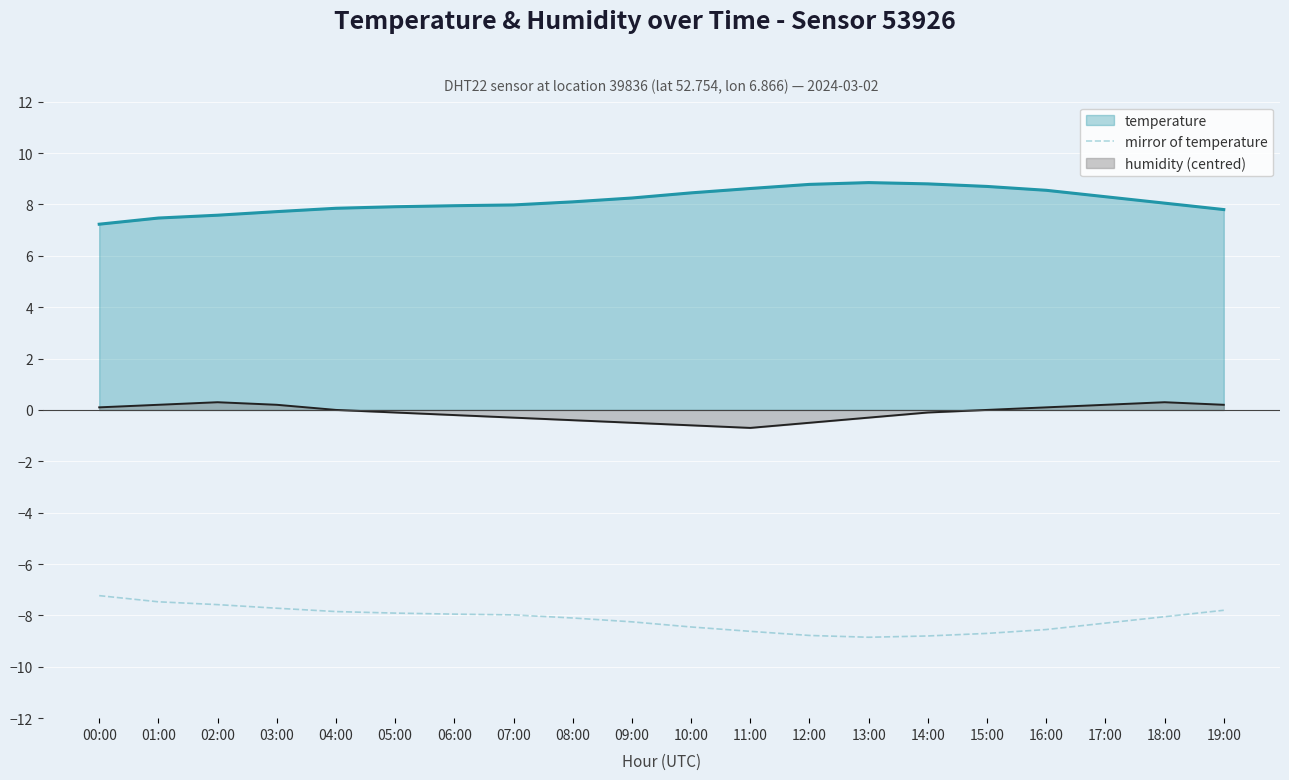

What is the smallest value displayed?

-8.8